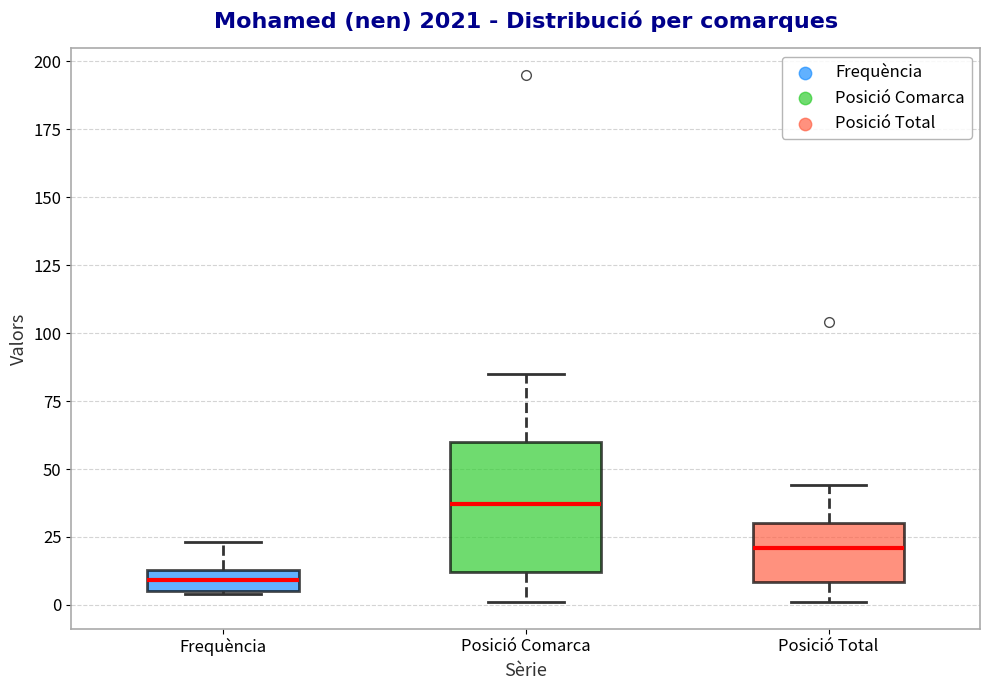

Reading left to right, read every box against the y-axis: the position of its median line, the range the box covers, and the ends of its whiskers. The values are not printed on the chart, so give them approximately, as read against the axis.

Frequència: median 10, box 5 to 15, whiskers 5 to 25
Posició Comarca: median 35, box 10 to 60, whiskers 0 to 85
Posició Total: median 20, box 10 to 30, whiskers 0 to 45